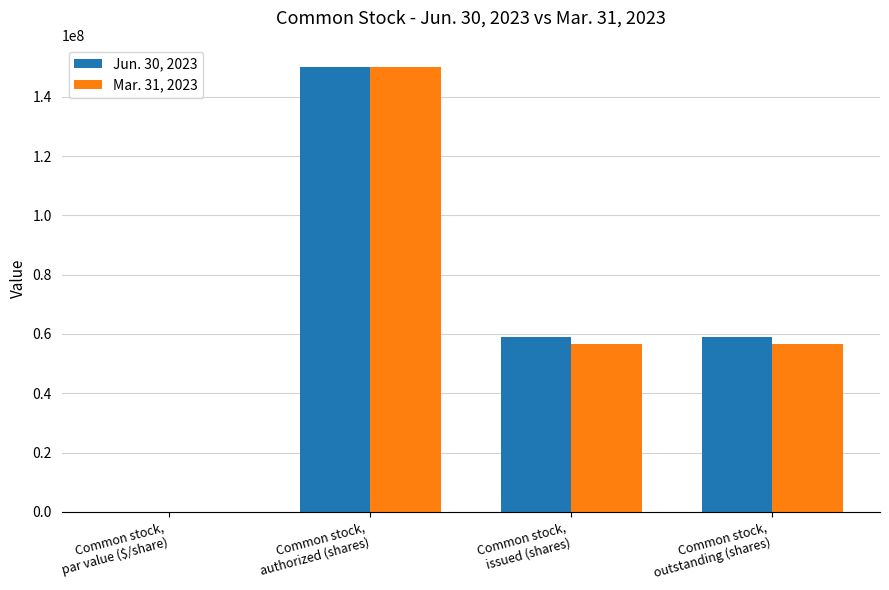

What is the sum of all Jun. 30, 2023 values?

267952650.0